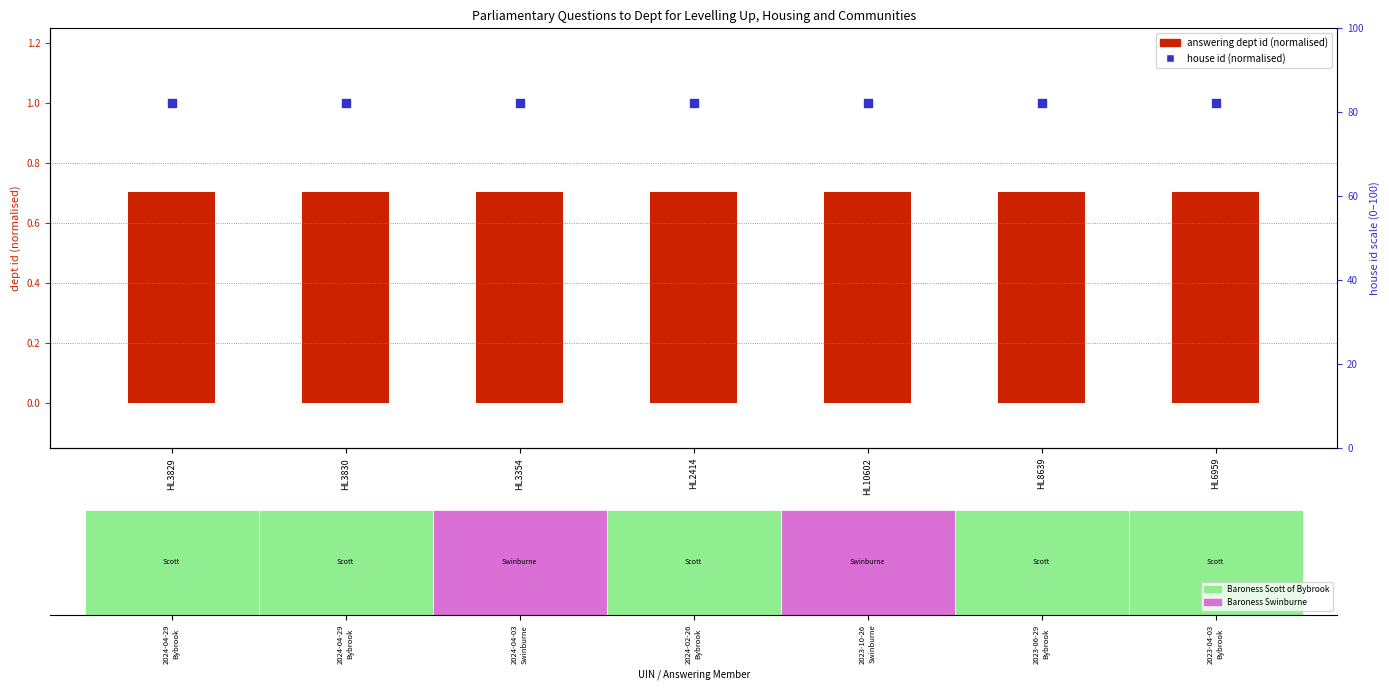

Which series contains the lowest Y value?

answering dept id (normalised)